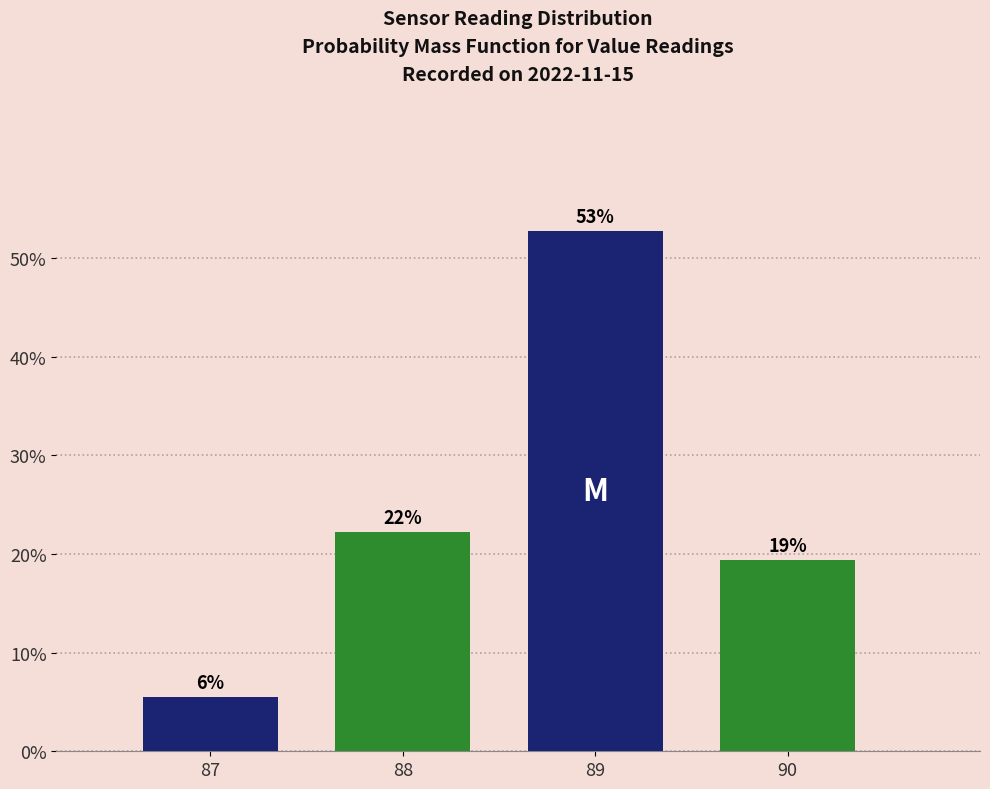

How many bars are there in total?

4